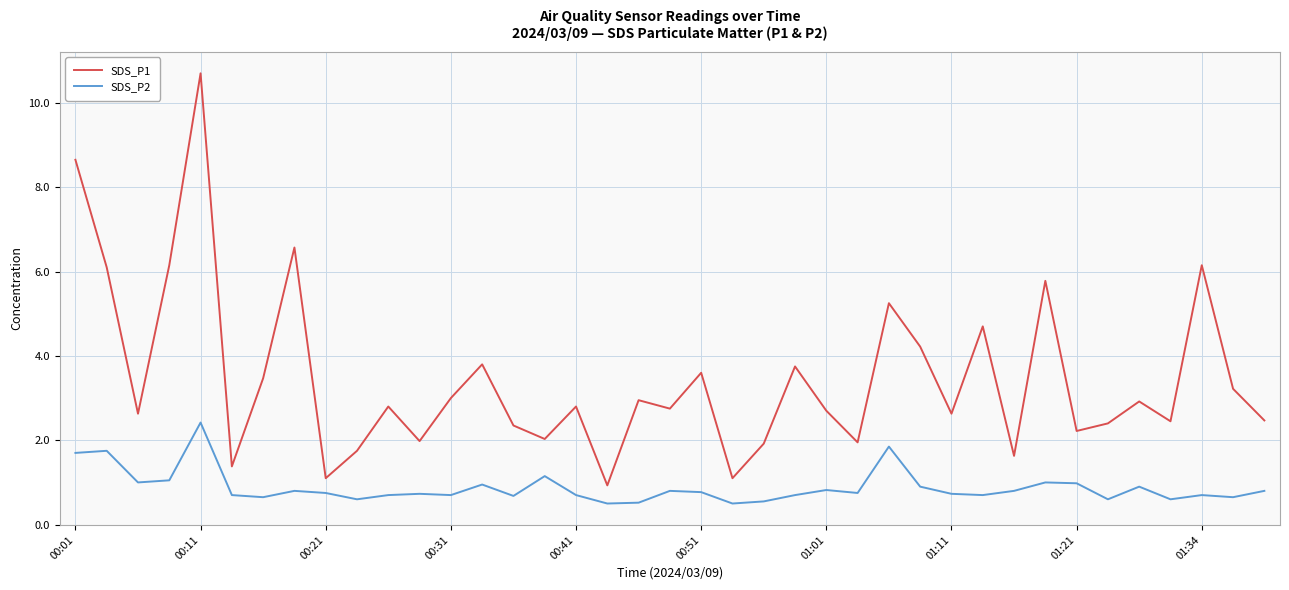

What is the lowest value of the SDS_P2 series?

0.5